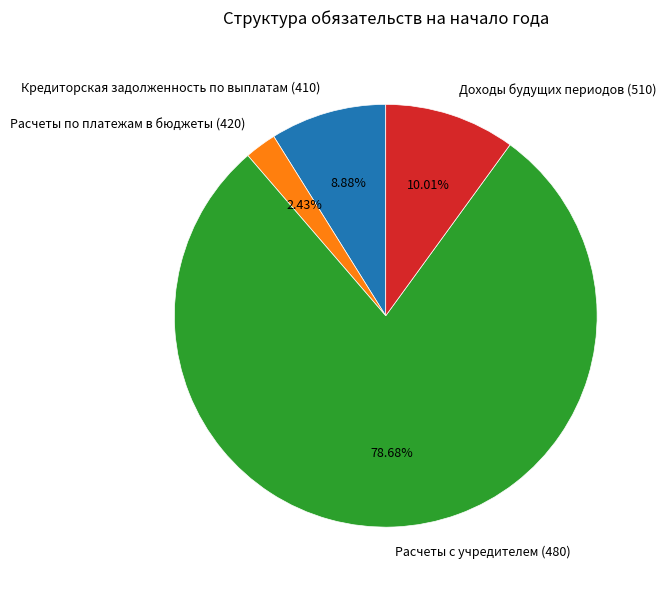

To the nearest percent, what is the combined percentage of Расчеты по платежам в бюджеты (420) and Доходы будущих периодов (510)?

12%